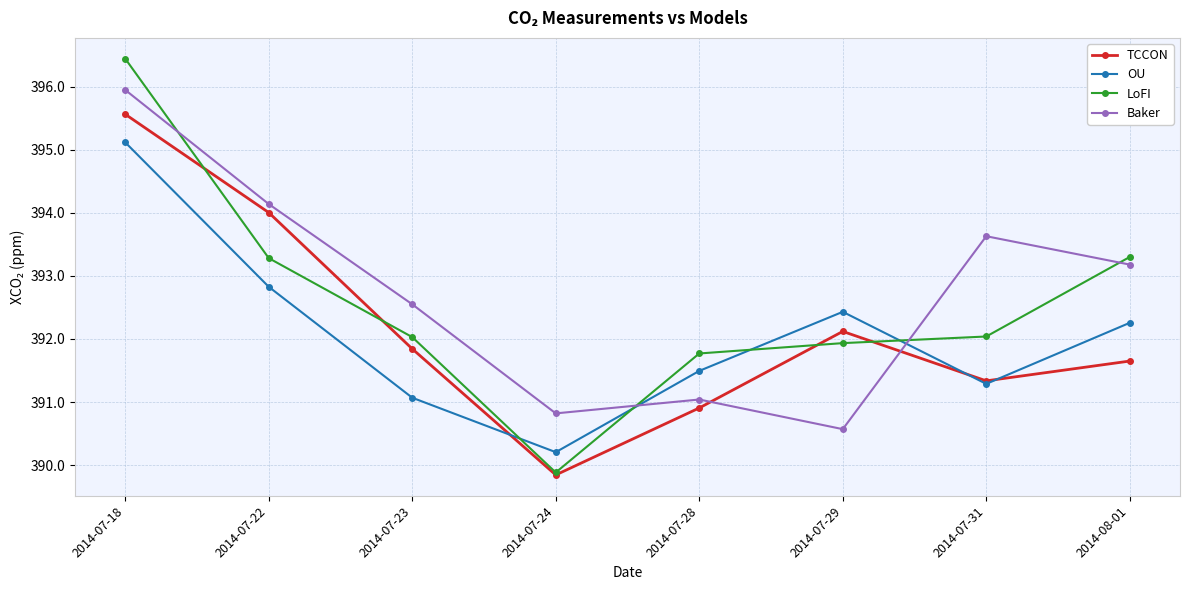

Which series ends up on top after the final intersection of OU and Baker?

Baker